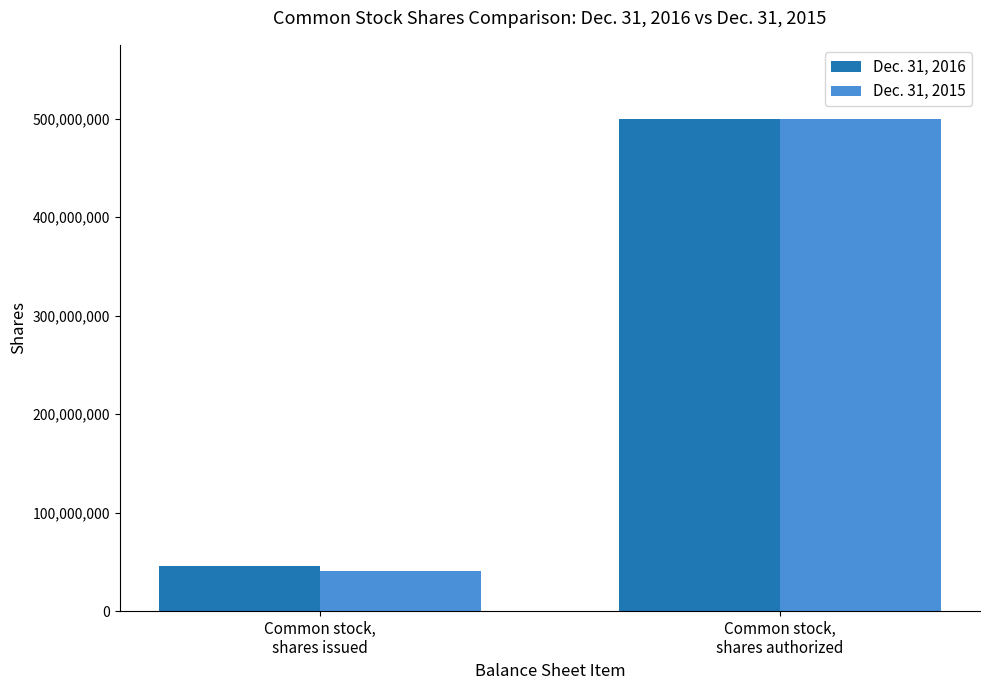

Which series has the largest range (max minus min)?

Dec. 31, 2015